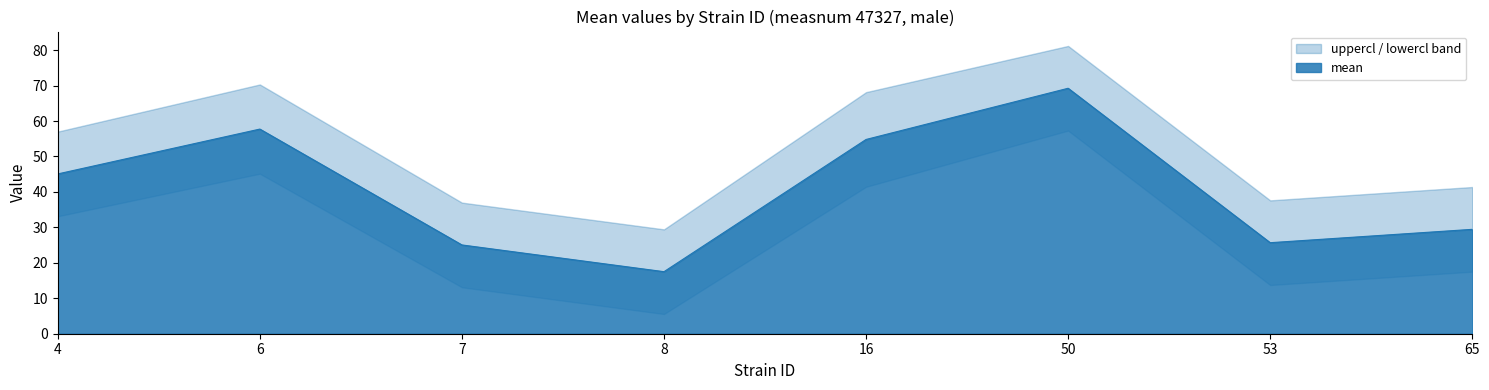

Which series has the largest total across all categories?

uppercl